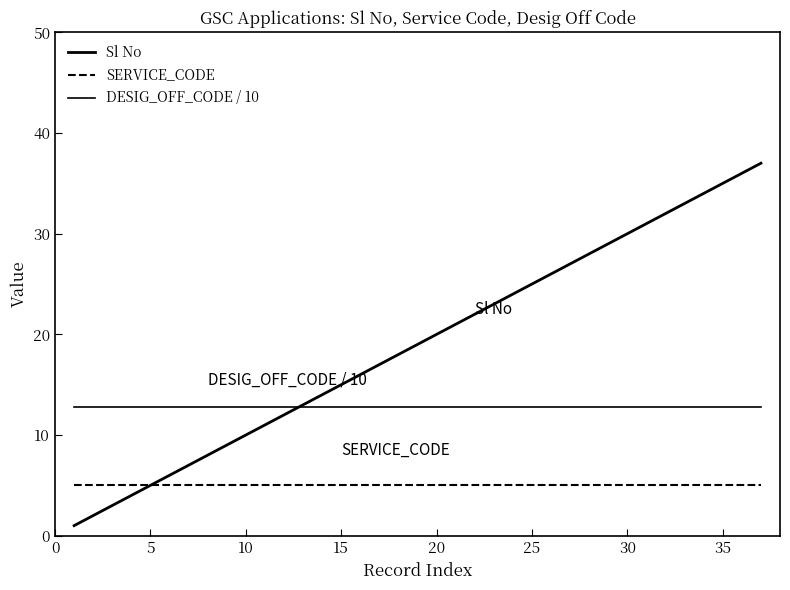

How many lines are shown in the chart?

3